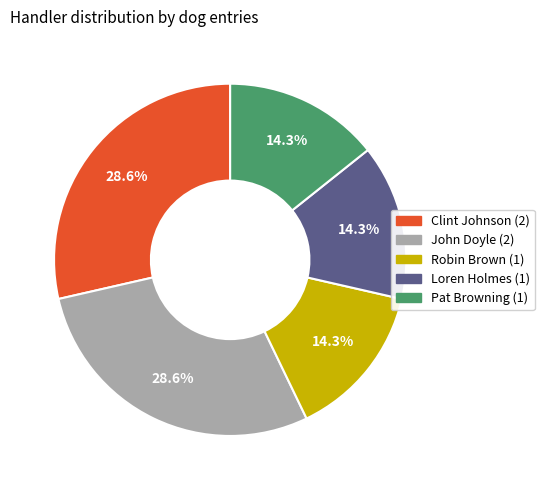

Between Clint Johnson and Loren Holmes, which is larger?

Clint Johnson